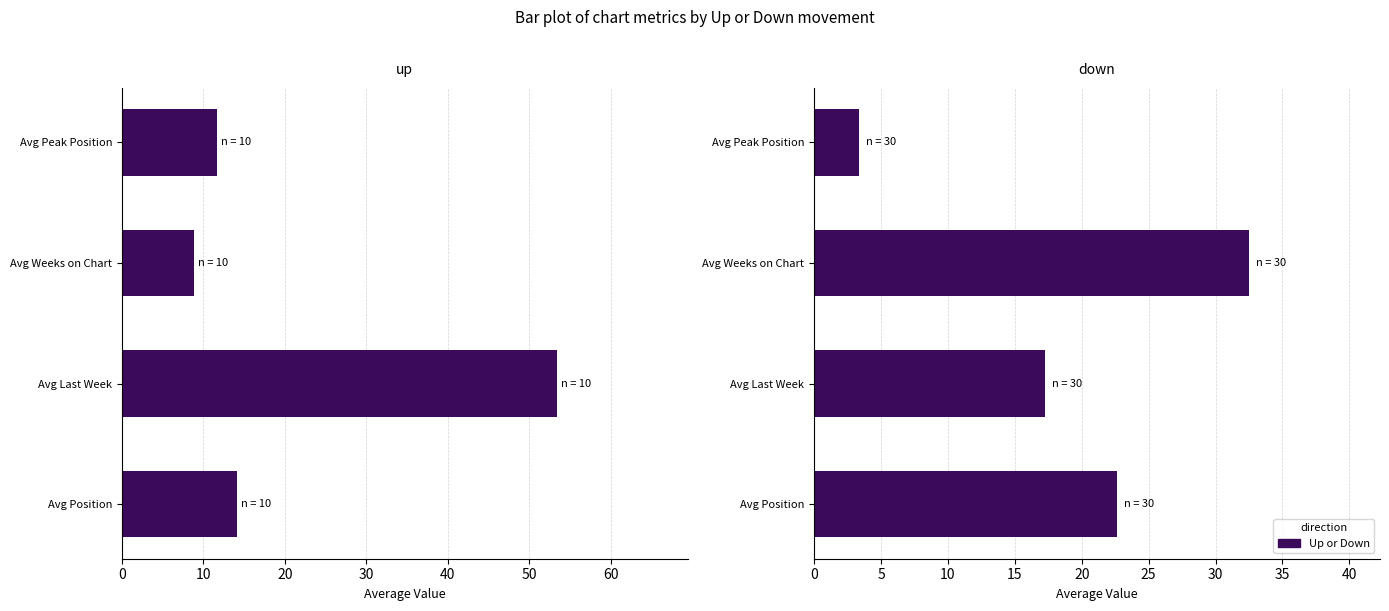

What is the difference between the maximum and second lowest values in the down series?

15.3